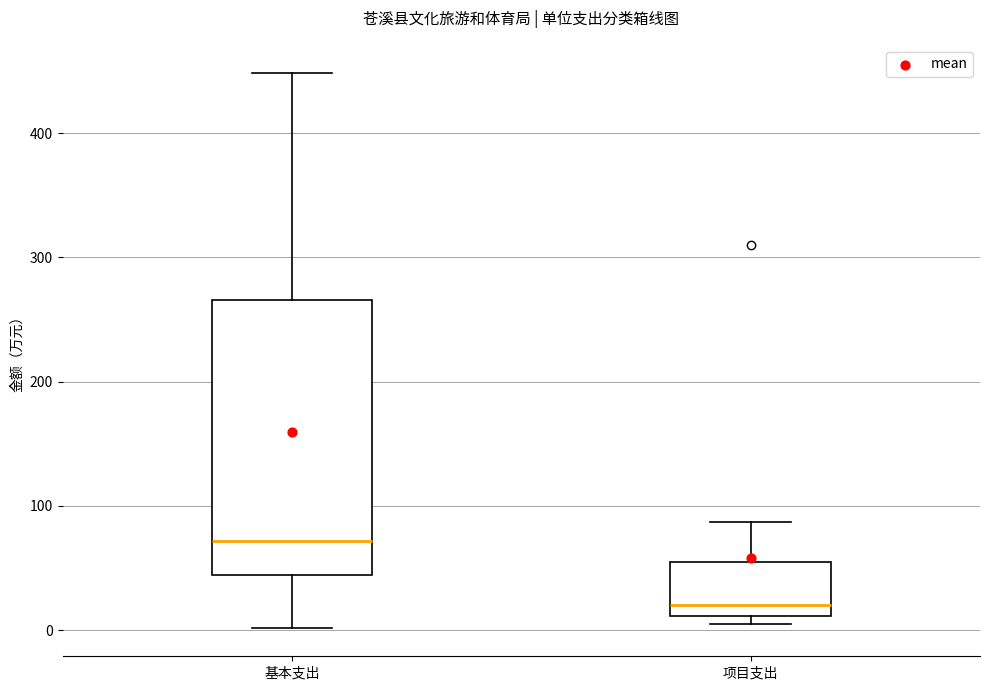

Comparing the boxes themselves (not the whiskers), which one is the tallest?

基本支出